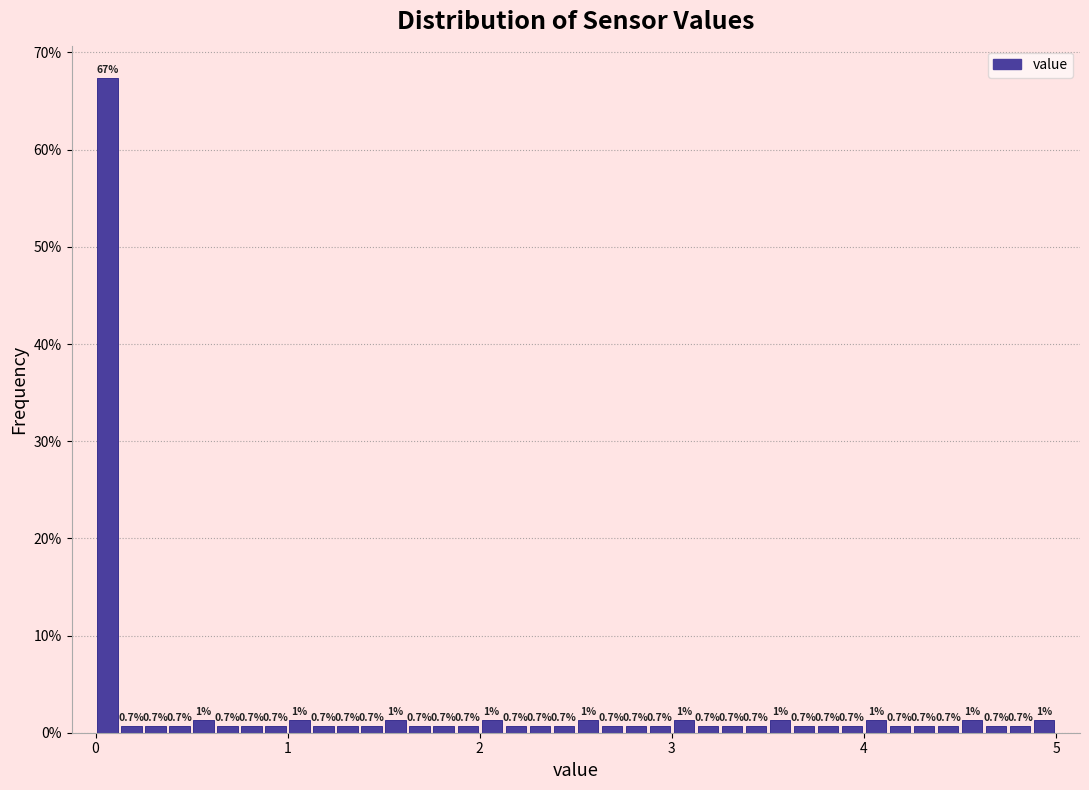

Around what value on the x-axis is the tallest bar? Give the approximate position of its centre, as read against the axis.

0.1